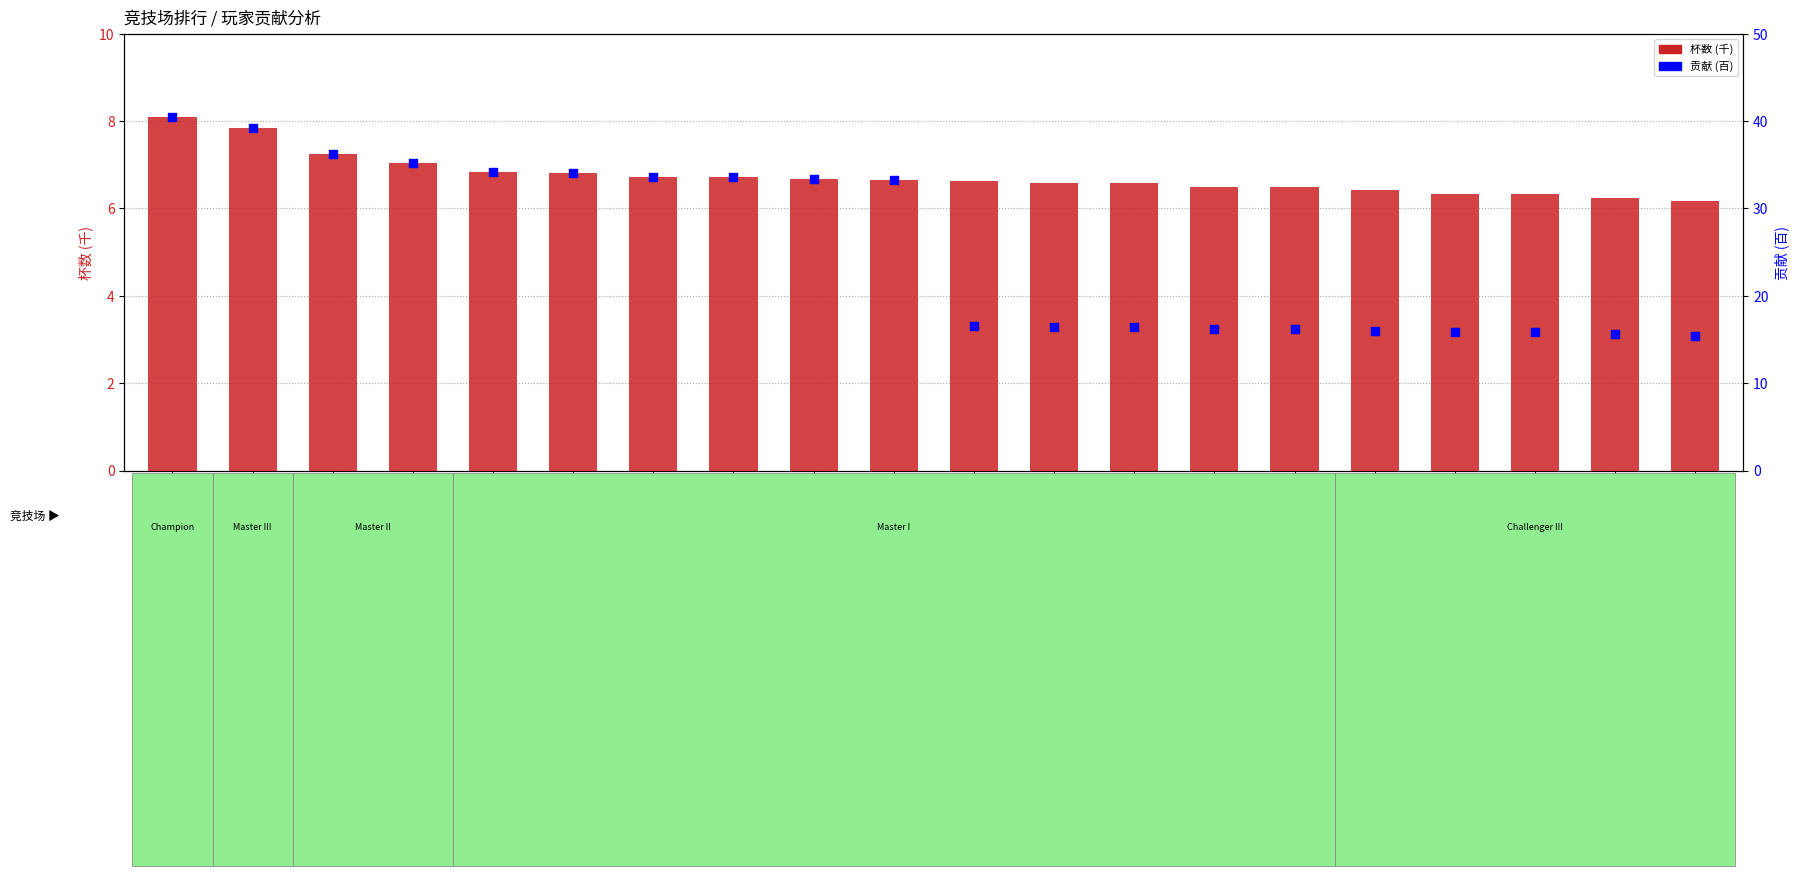

What are all the series names shown in the legend?

杯数 (千), 贡献 (百)